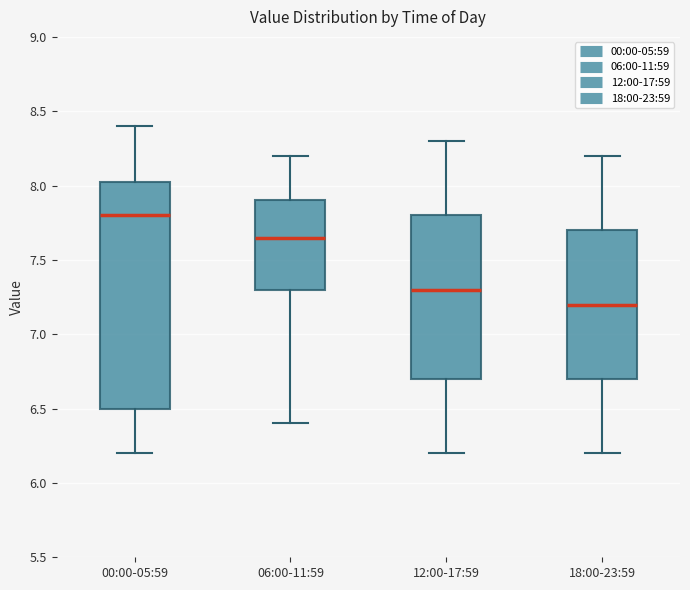

Where does the median line of the box for 12:00-17:59 sit on the y-axis? The values are not printed on the chart, so give them approximately, as read against the axis.

7.30